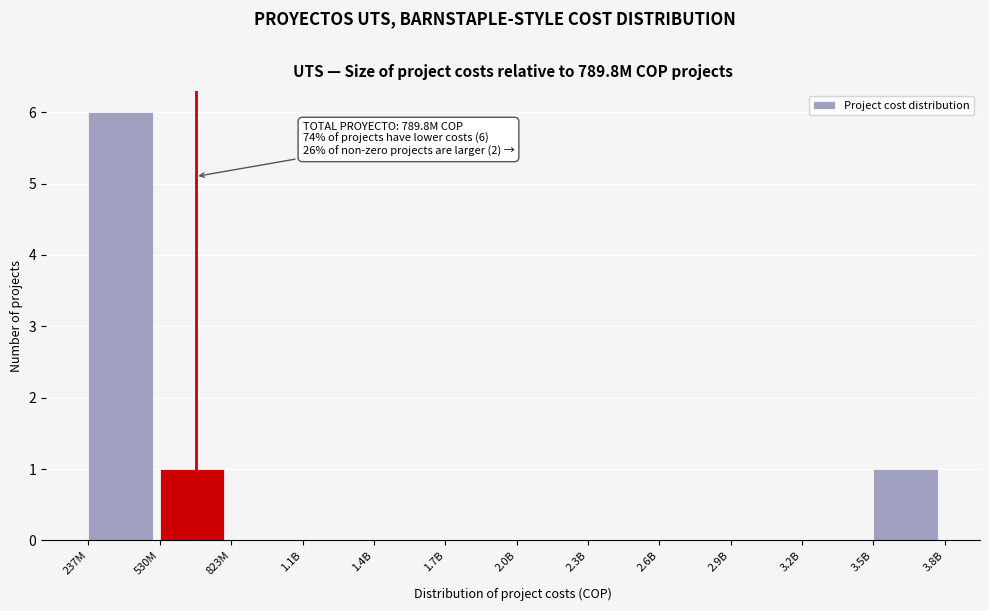

Reading right to left, extract all data points from this chart.

3.5B=1	3.2B=0	2.9B=0	2.6B=0	2.3B=0	2.0B=0	1.7B=0	1.4B=0	1.1B=0	823M=0	530M=1	237M=6